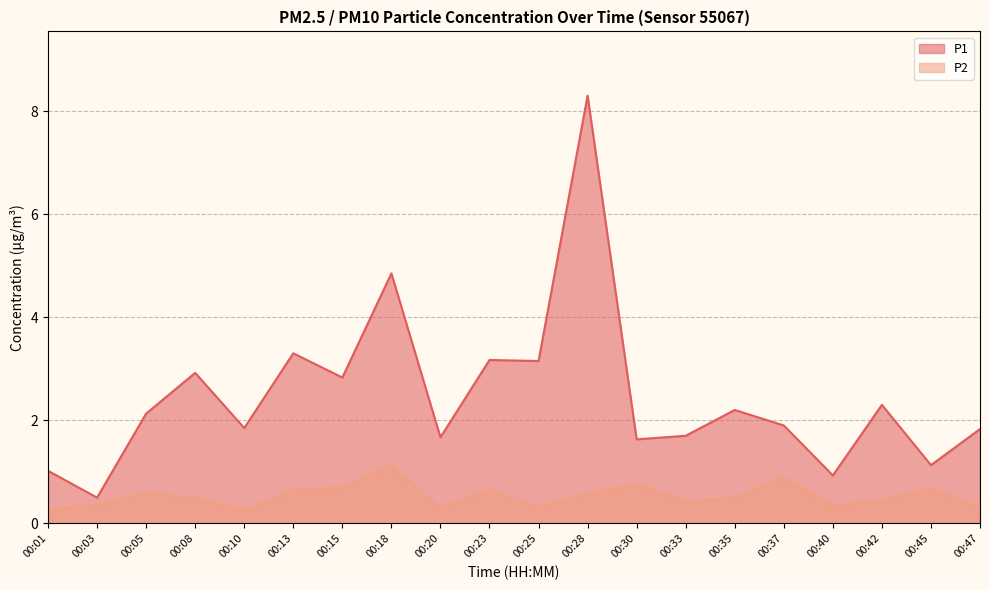

What is the difference between the highest and lowest values at 00:13?

2.6